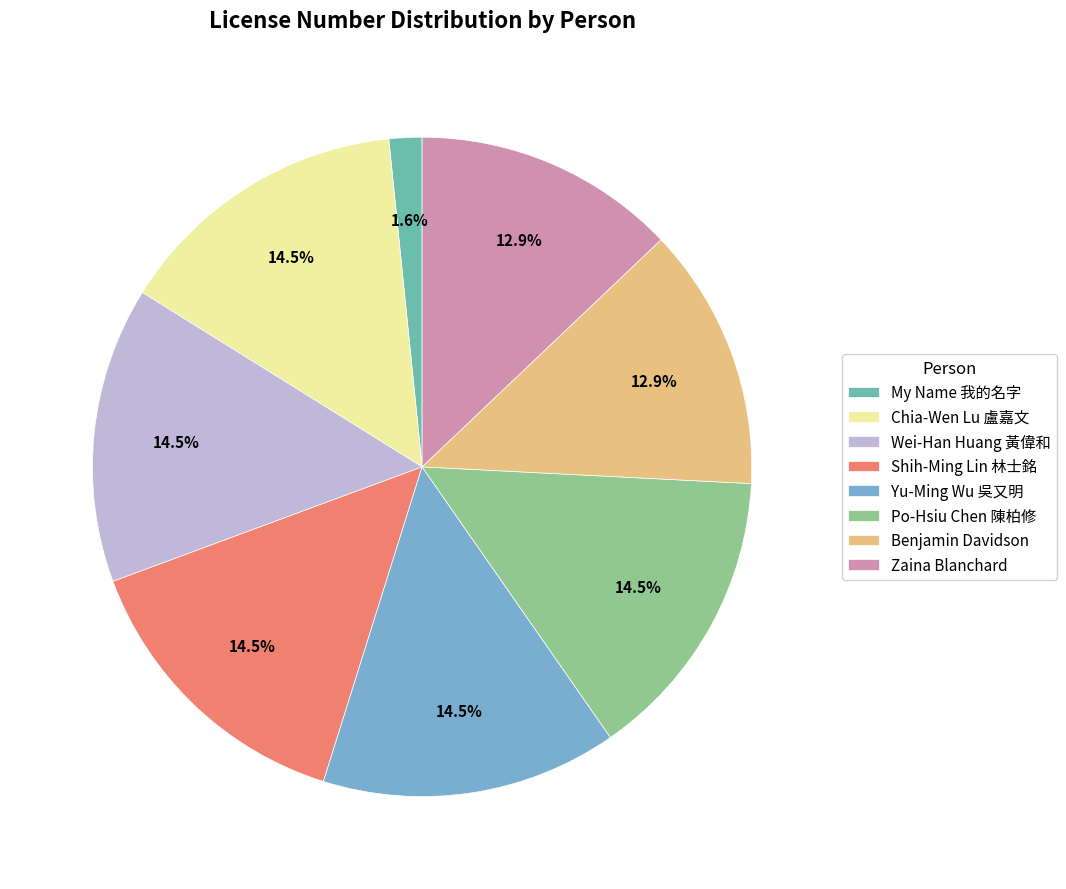

Is there a majority slice in this chart?

No